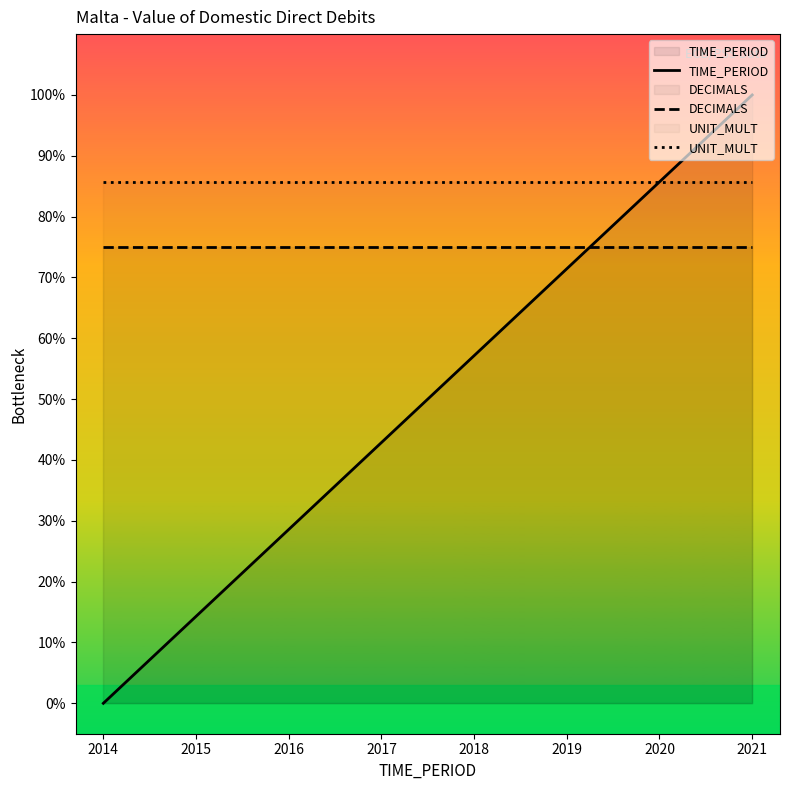

Count the number of data series in this chart.

3